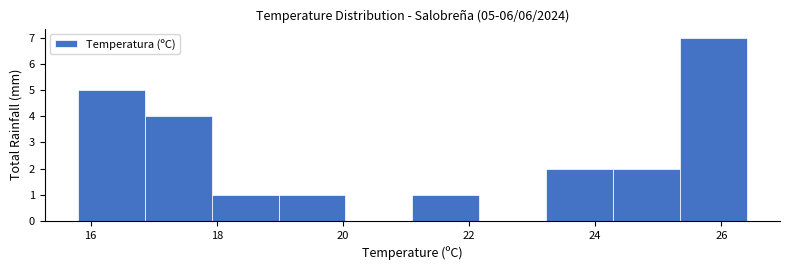

Over which range of the x-axis is the bar tallest?

25.34 to 26.40